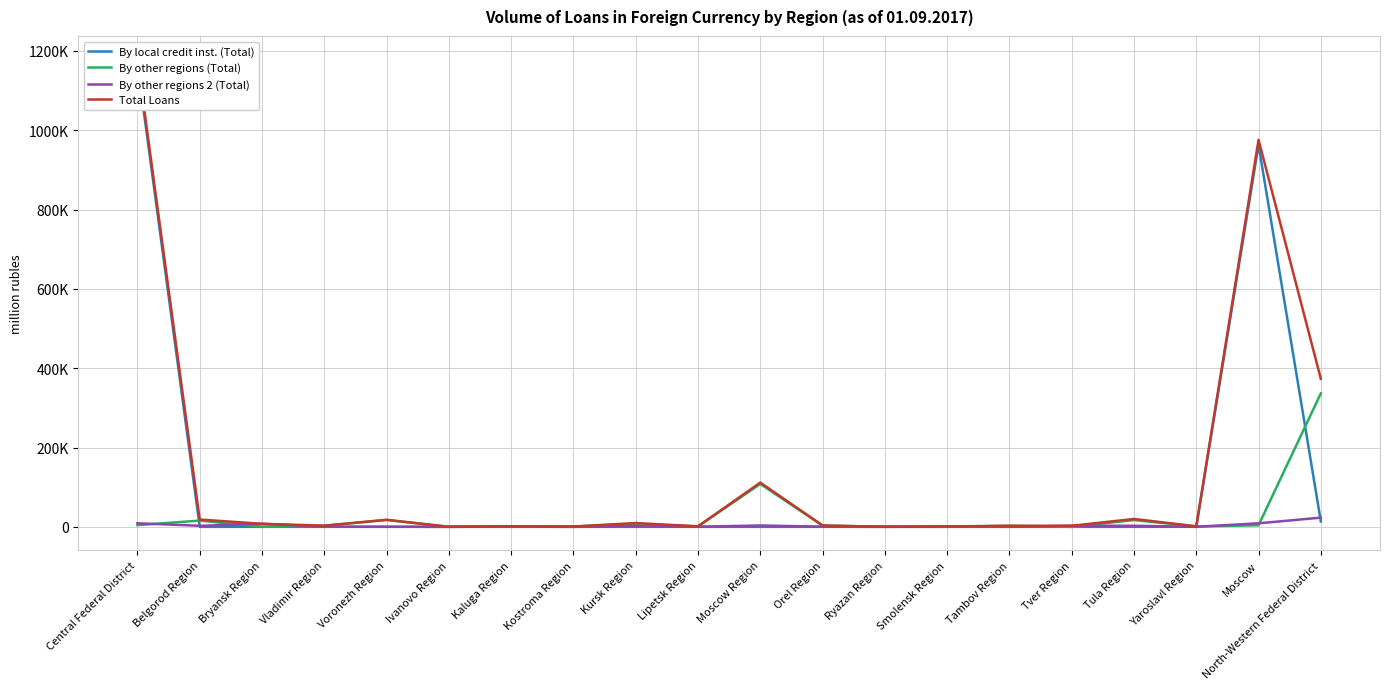

Reading left to right, extract all data points from this chart.

By local credit inst. (Total): 1165359	0	0	0	0	0	0	0	0	0	0	0	0	0	0	0	0	119	962919	13582
By other regions (Total): 4301	15751	0	2625	17398	85	718	799	7342	1001	108130	3082	161	181	2609	0	17077	1175	3894	336463
By other regions 2 (Total): 8997	2643	7686	421	357	0	693	0	2256	292	3450	447	0	882	69	2716	2740	0	8940	23183
Total Loans: 1178657	18393	7686	3046	17755	85	1411	799	9598	1293	111580	3529	161	1064	2678	2716	19816	1294	975754	373228